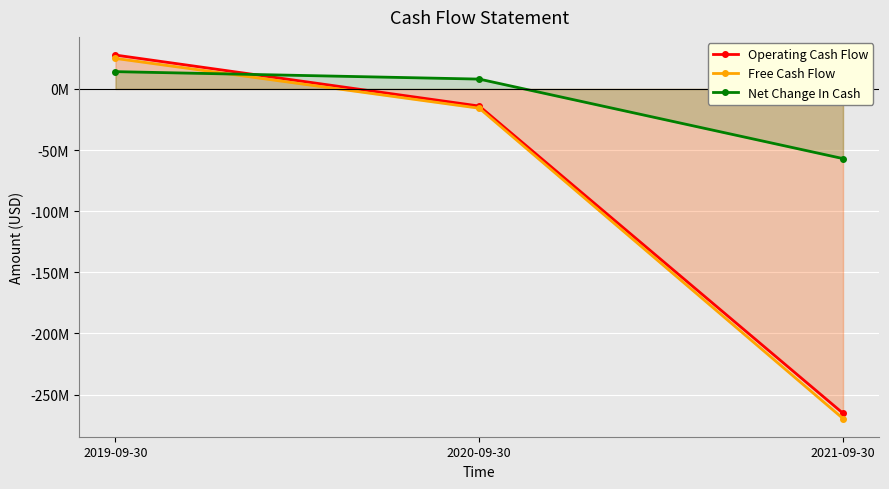

At which label does Free Cash Flow first exceed -15796000?

2019-09-30